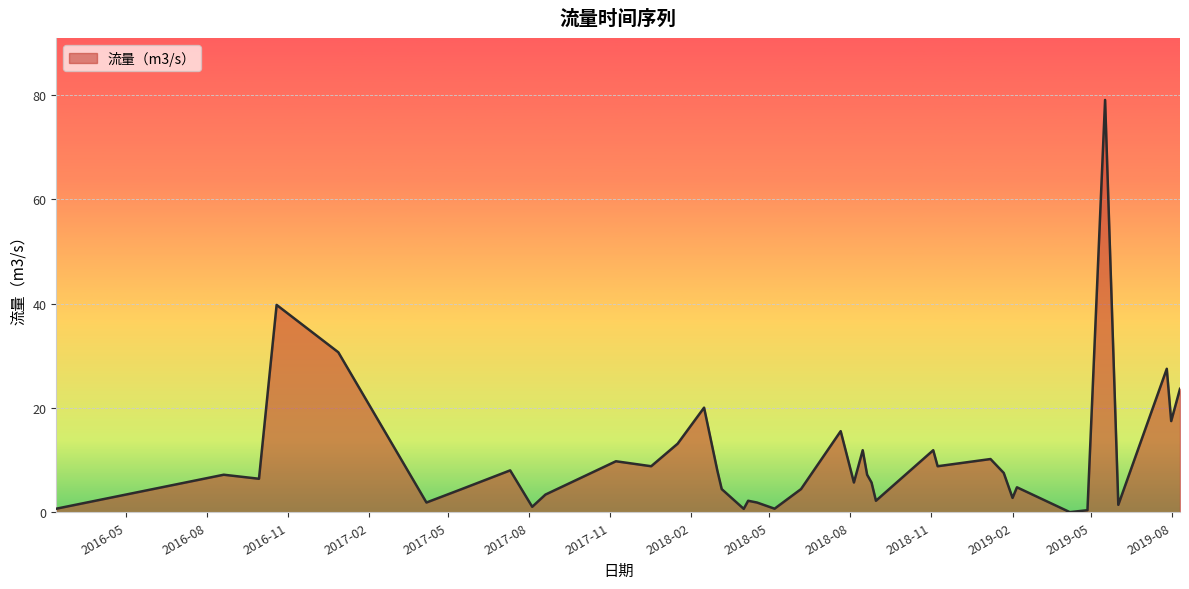

How many series are shown in this chart?

1